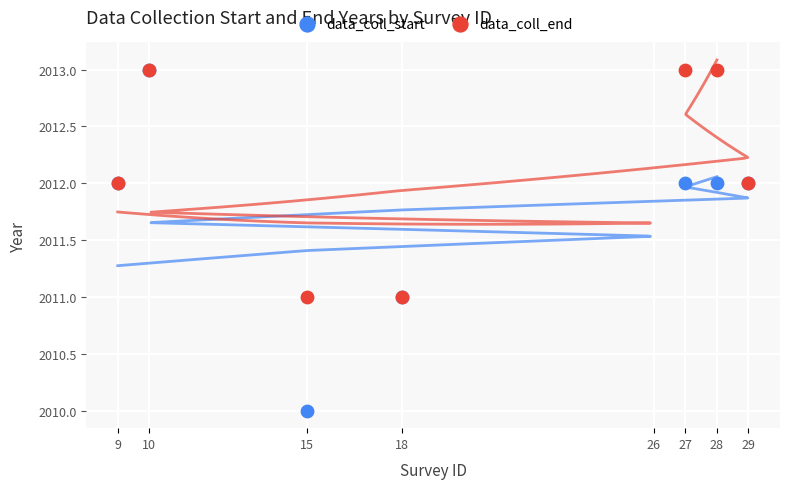

What are all the series names shown in the legend?

data_coll_start, data_coll_end